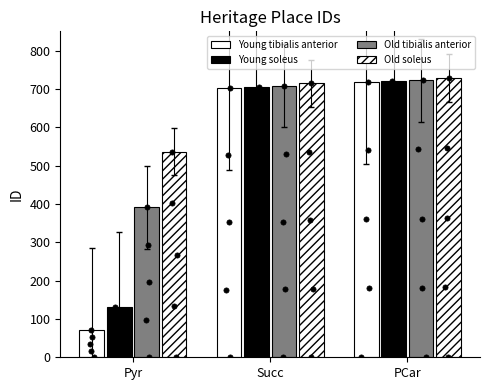

Which series contains the lowest Y value?

Young tibialis anterior